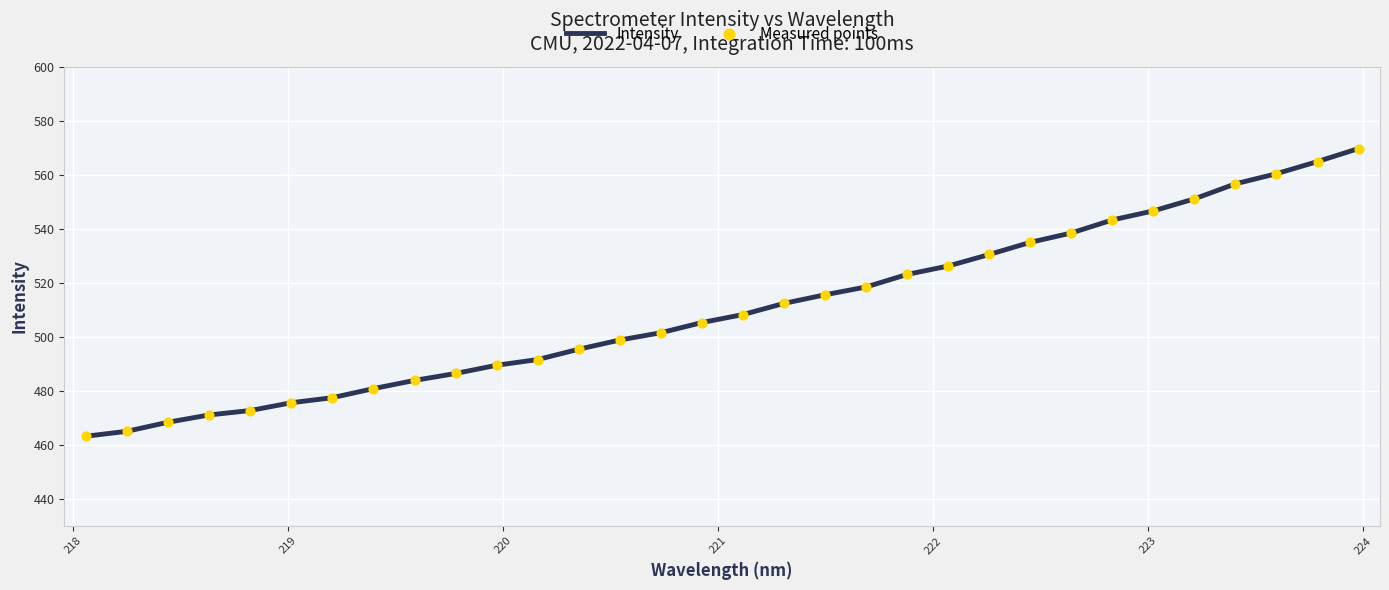

What is the smallest value displayed?

463.2